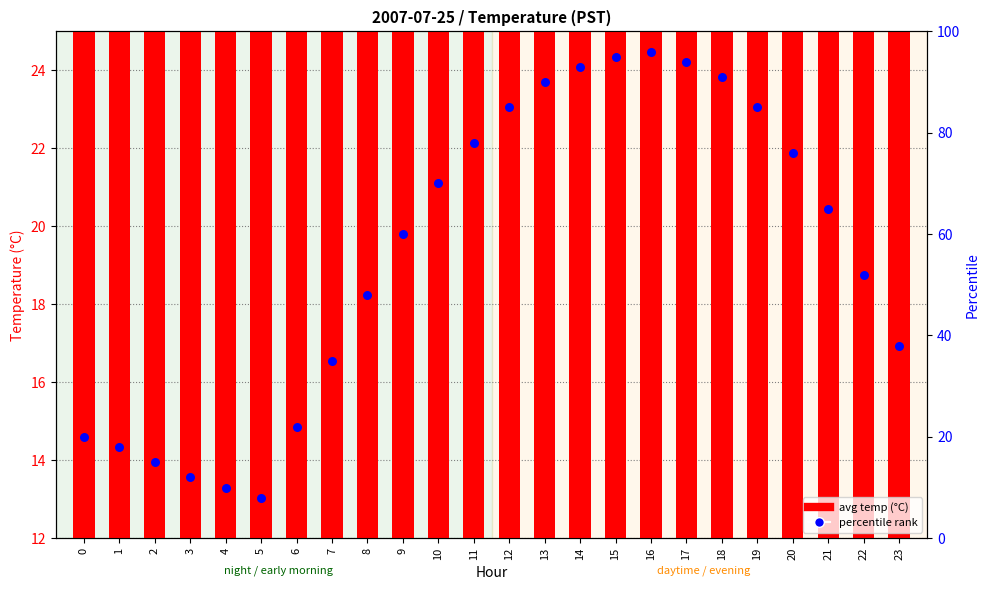

Is the value of percentile rank at 23 greater than the value of avg temp (°C) at 17?

Yes